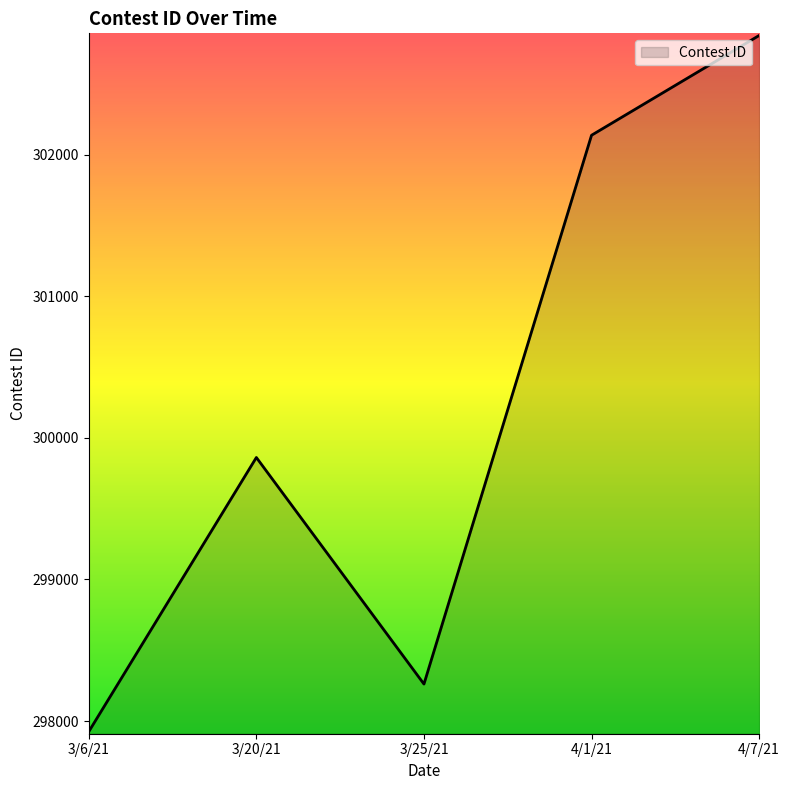

Which has a higher value, 3/20/21 or 3/25/21?

3/20/21